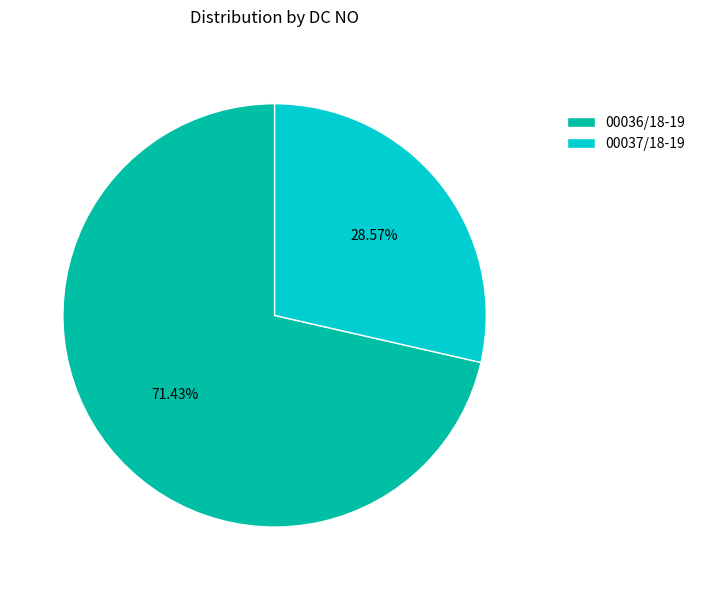

To the nearest percent, what is the combined percentage of 00037/18-19 and 00036/18-19?

100%